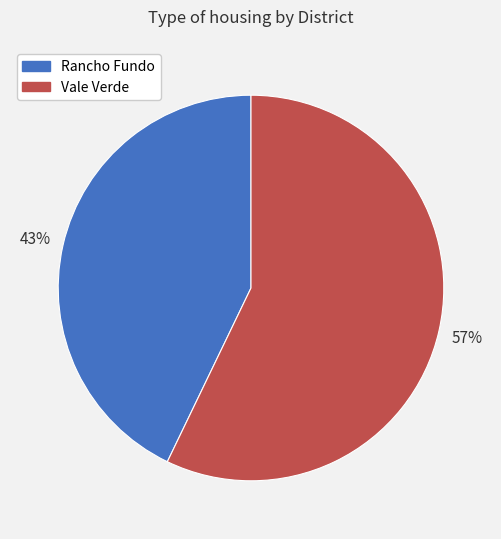

True or false: Rancho Fundo accounts for 49% of the total.

False